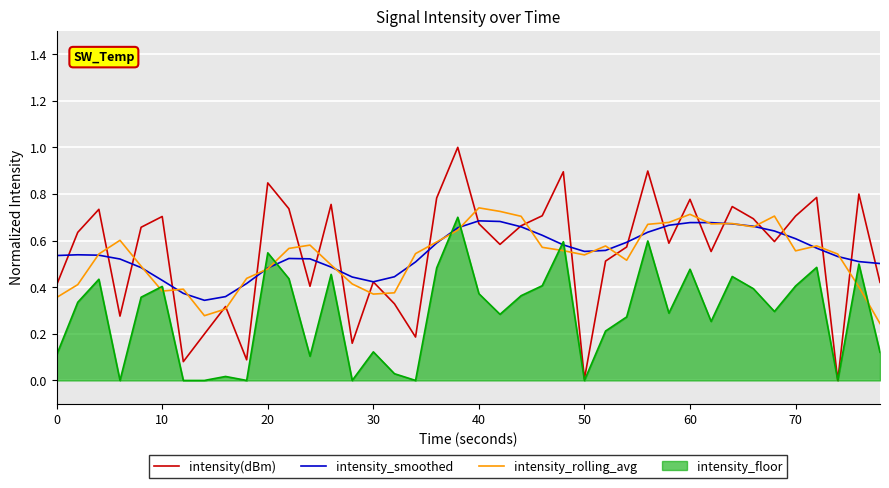

Which series has the widest spread of values?

intensity(dBm)